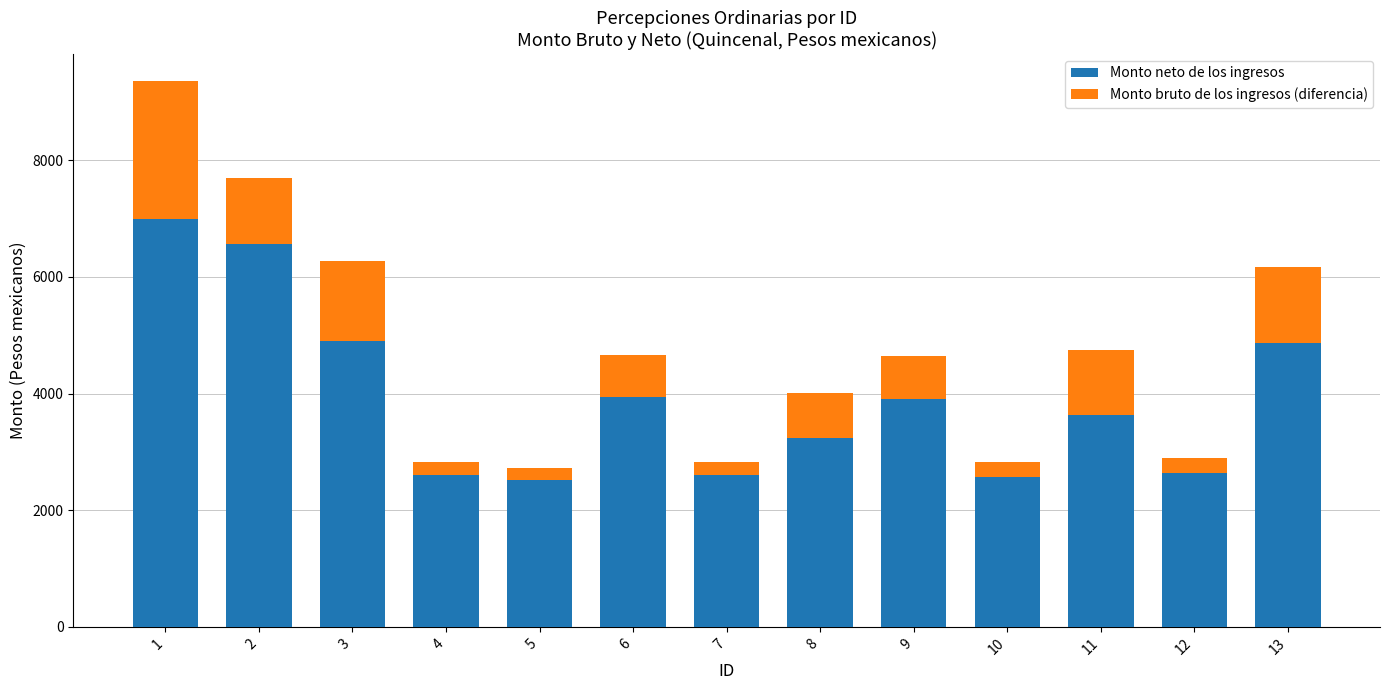

What is the total value across all series at 10?

2826.4